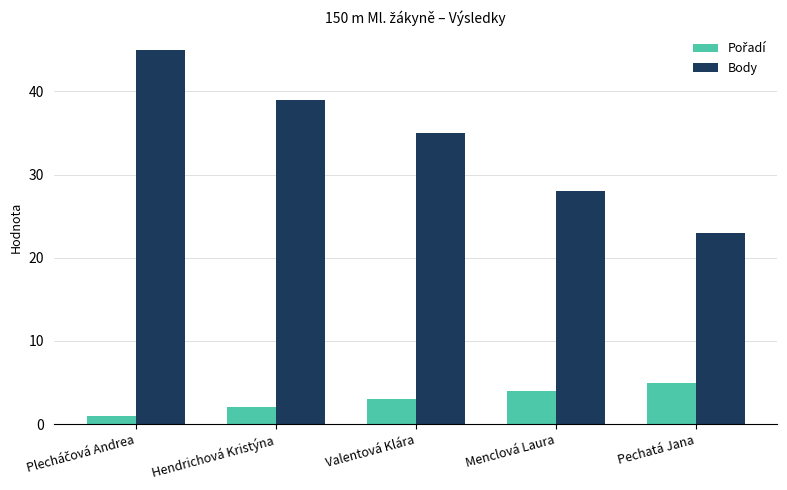

How many bars are there in each group?

2